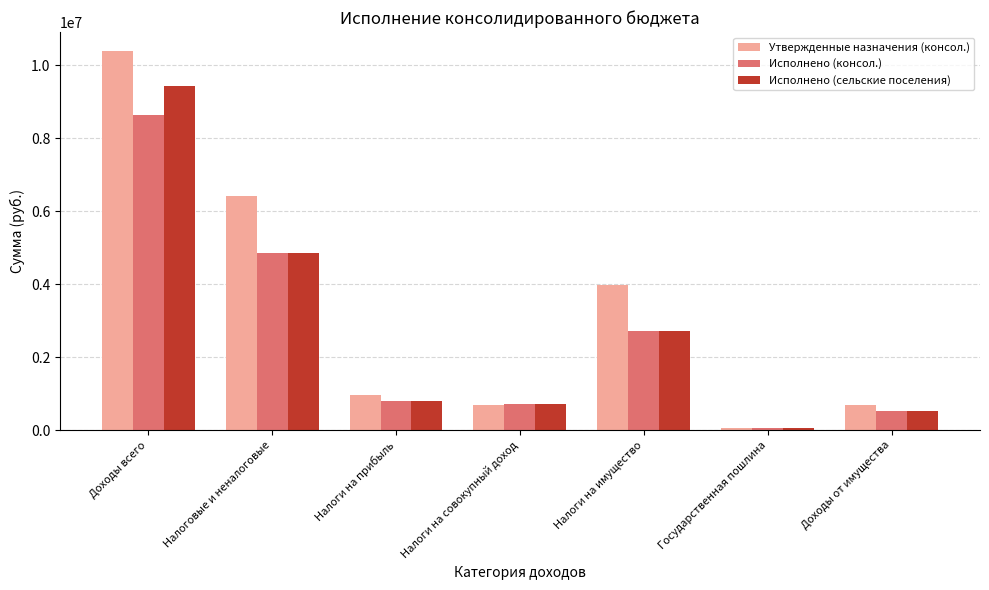

Is it true that Утвержденные назначения (консол.) equals 958900.0 at Налоги на прибыль?

True